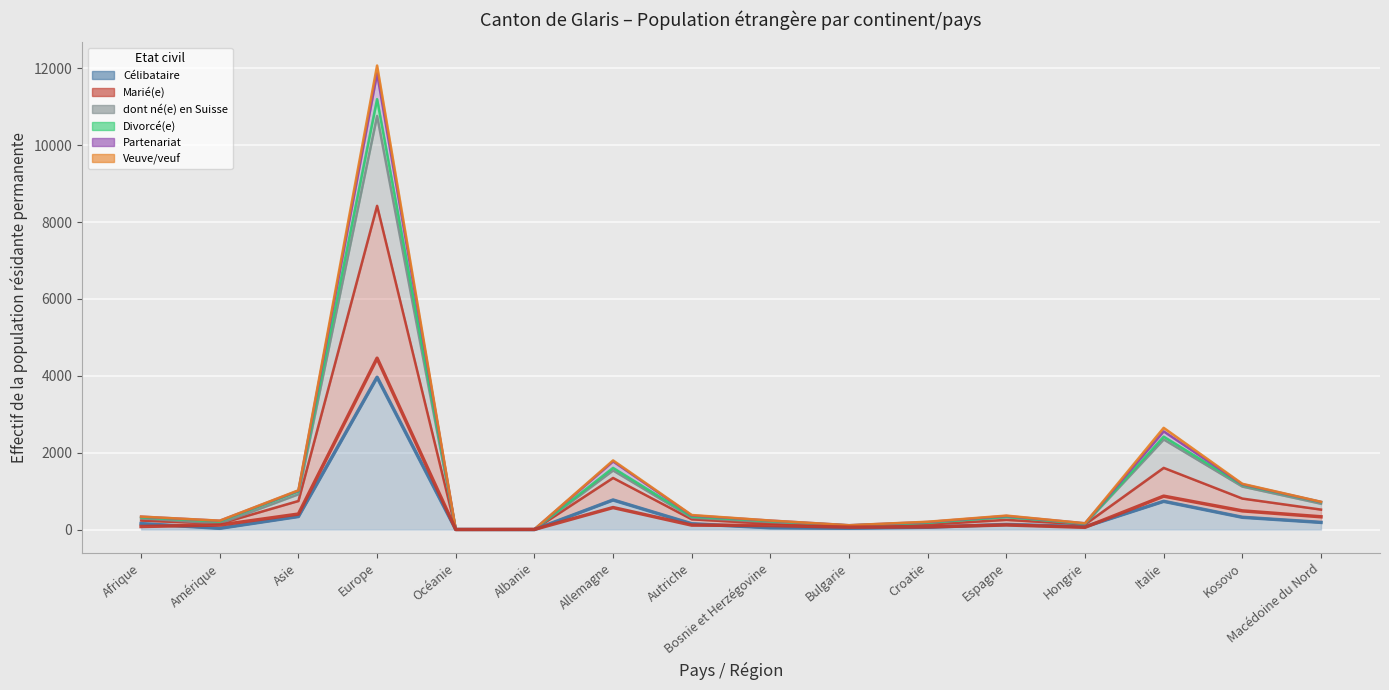

The value of Divorcé(e) at Hongrie is 133. True or false?

True